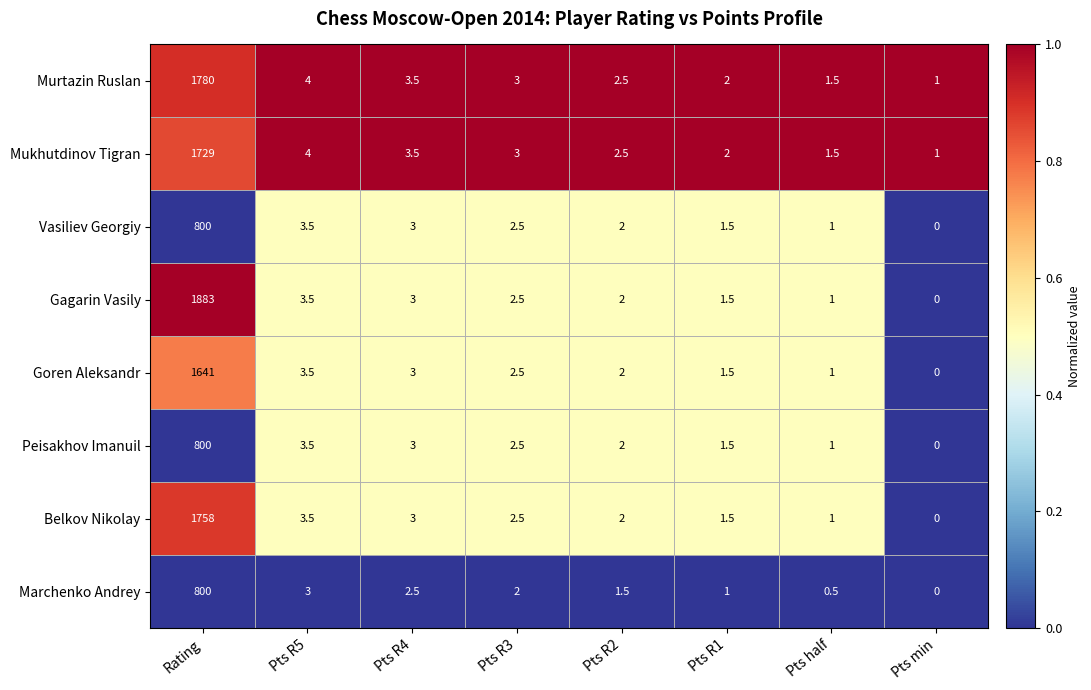

What is the difference between the maximum and minimum values in the Mukhutdinov Tigran series?

1728.0